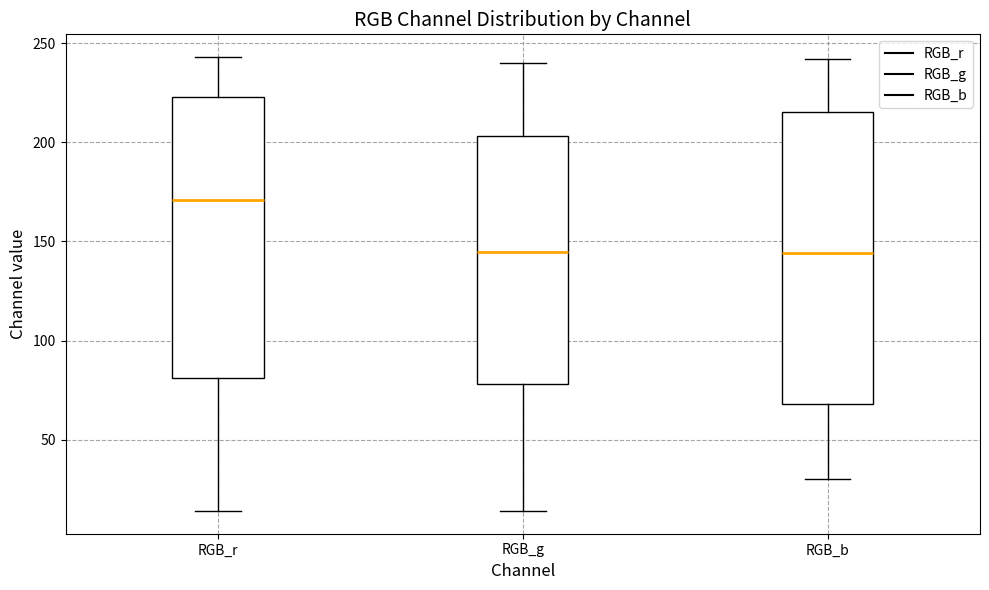

Reading left to right, transcribe this box plot: for each box, give where its median line is, the range the box spans, and where its two whiskers end, as read against the y-axis. The values are not printed on the chart, so give them approximately, as read against the axis.

RGB_r: median 170, box 80 to 225, whiskers 15 to 245
RGB_g: median 145, box 80 to 205, whiskers 15 to 240
RGB_b: median 145, box 70 to 215, whiskers 30 to 240